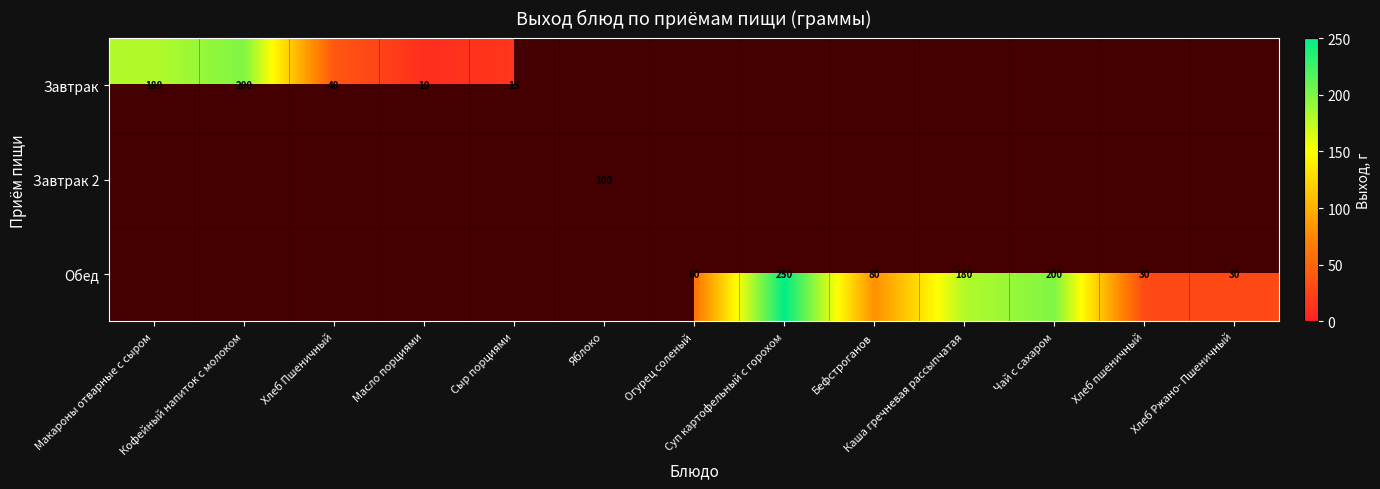

True or false: Обед has a value of 39.9 at Бефстроганов.

False